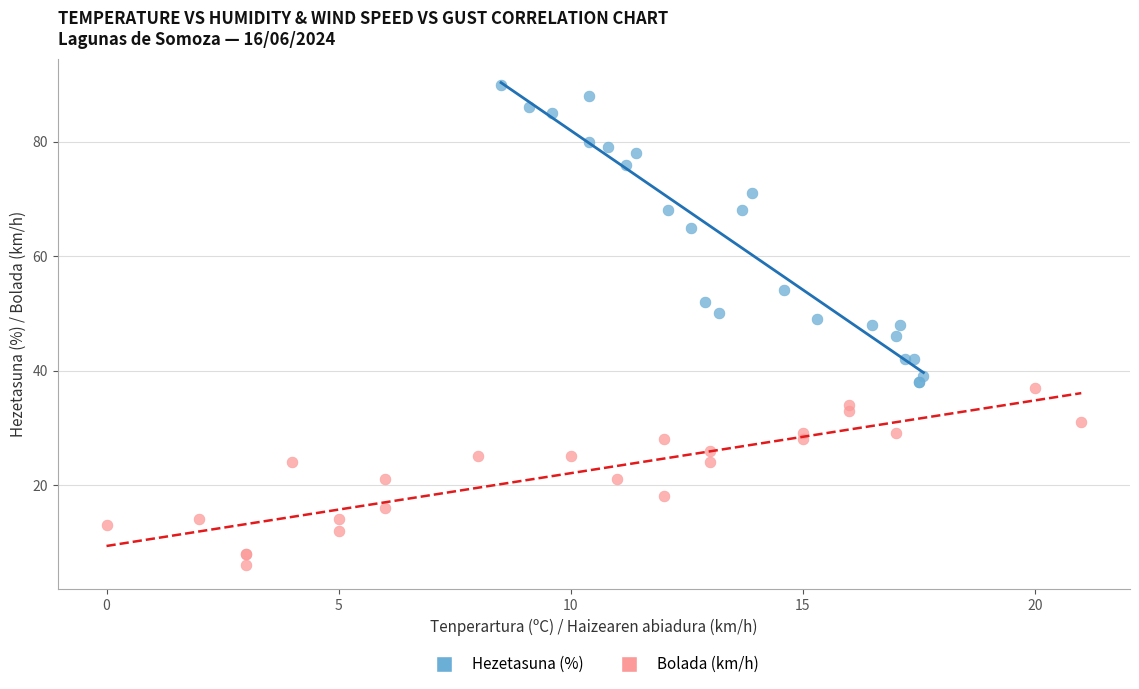

Which series reaches the maximum Y coordinate?

Hezetasuna (%)